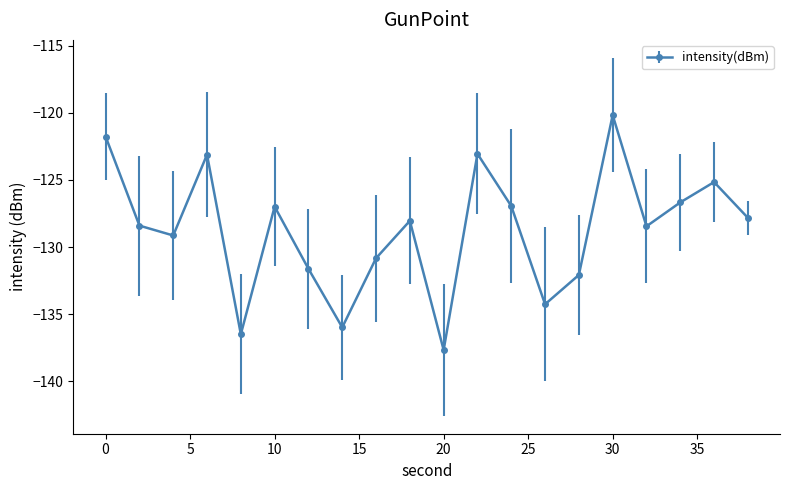

What is the sum of all values?

-2574.7